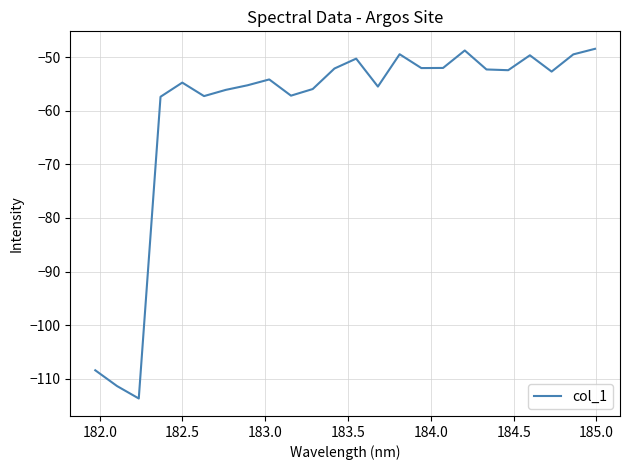

What is the difference between the maximum and minimum values?

65.2